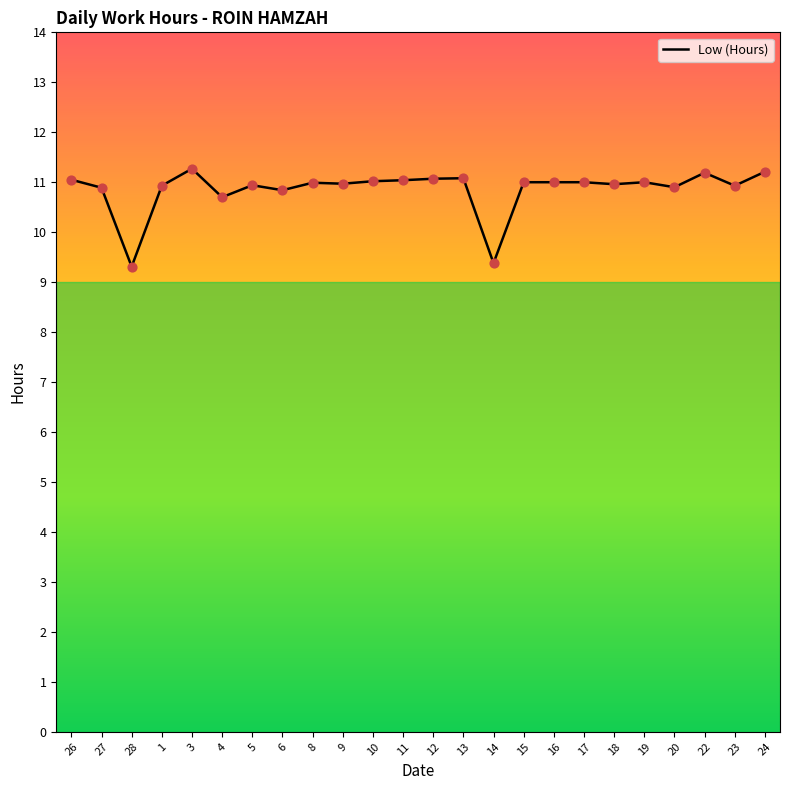

What is the ratio of the value at 5 to the value at 28?

1.2